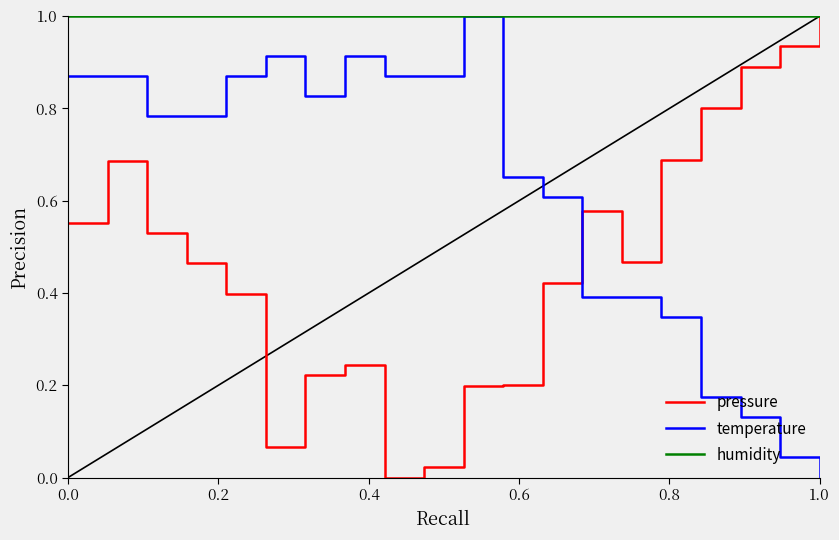

How many categories are shown in the chart?

20